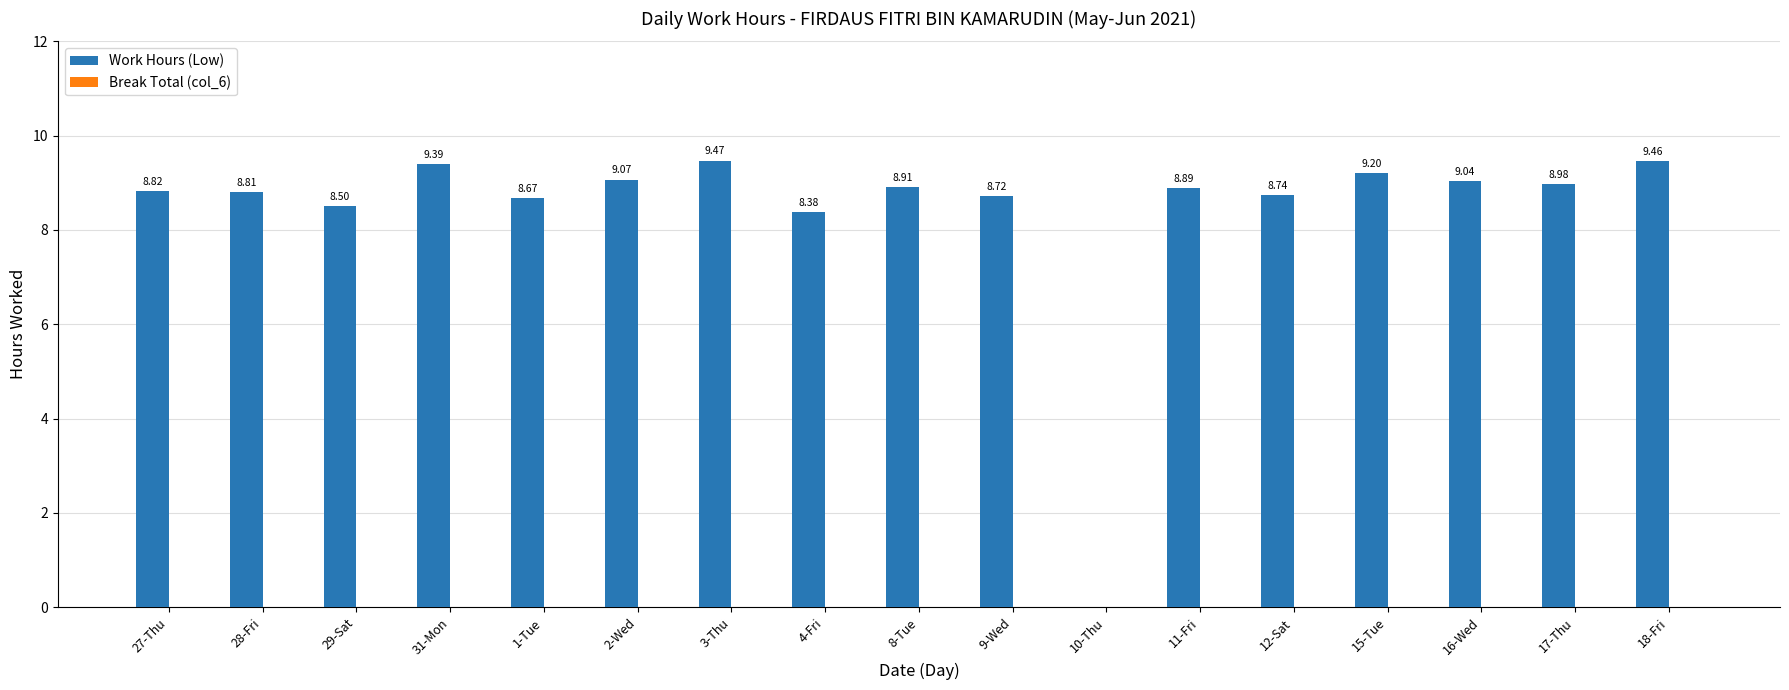

What is the change in value from 3-Thu to 10-Thu?

-9.5